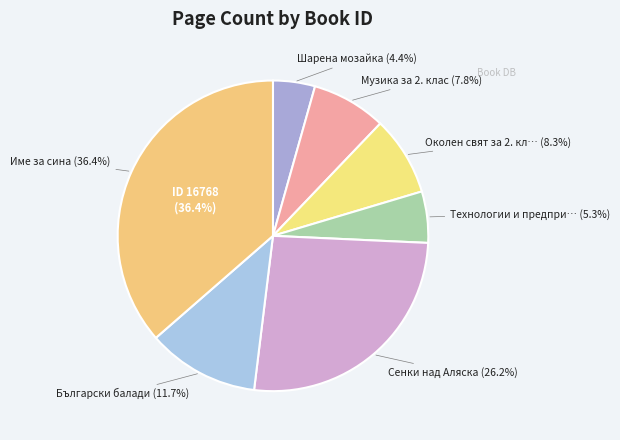

The 16768 slice represents 36% of the pie. True or false?

True